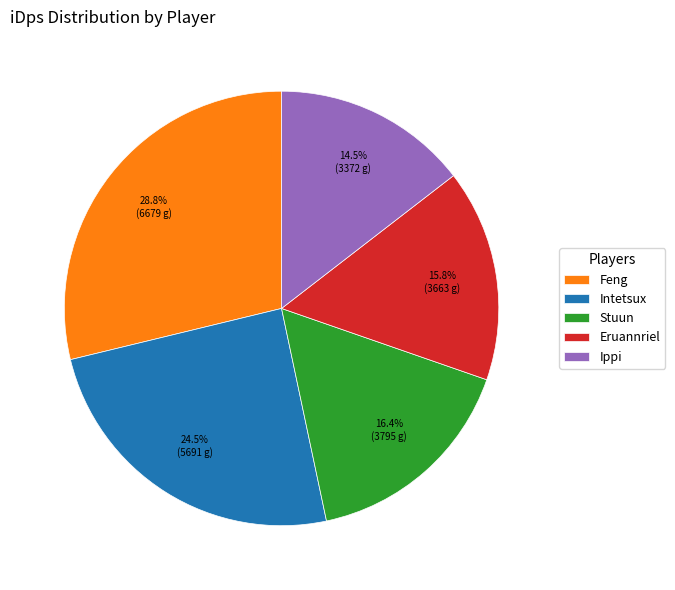

What portion of the pie excludes Ippi?

85.5%